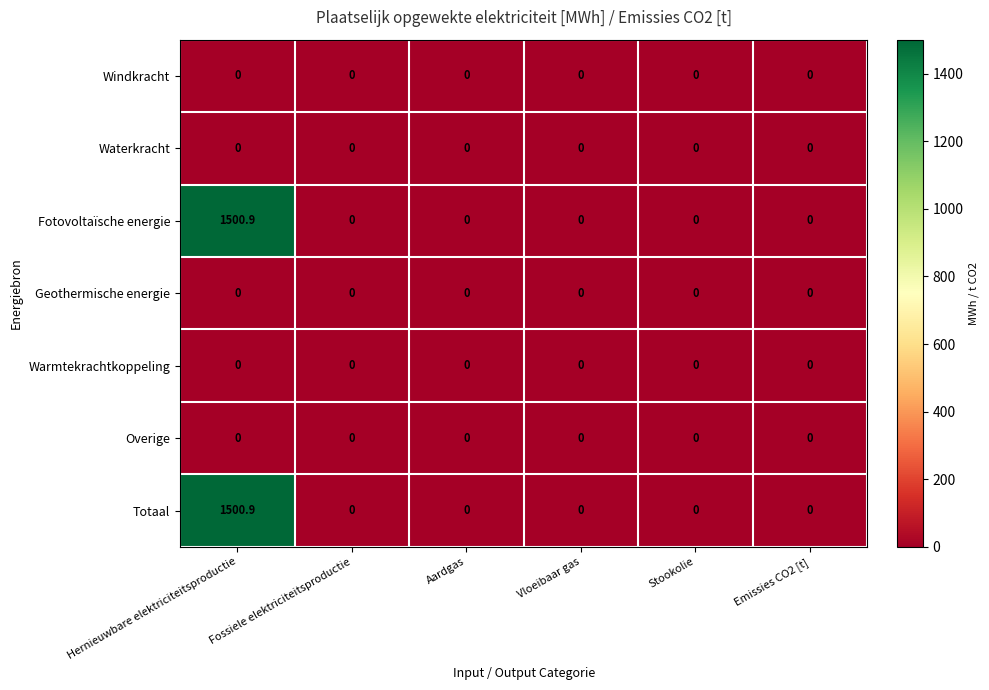

What is the difference between the highest and lowest values at Hernieuwbare elektriciteitsproductie?

1500.9